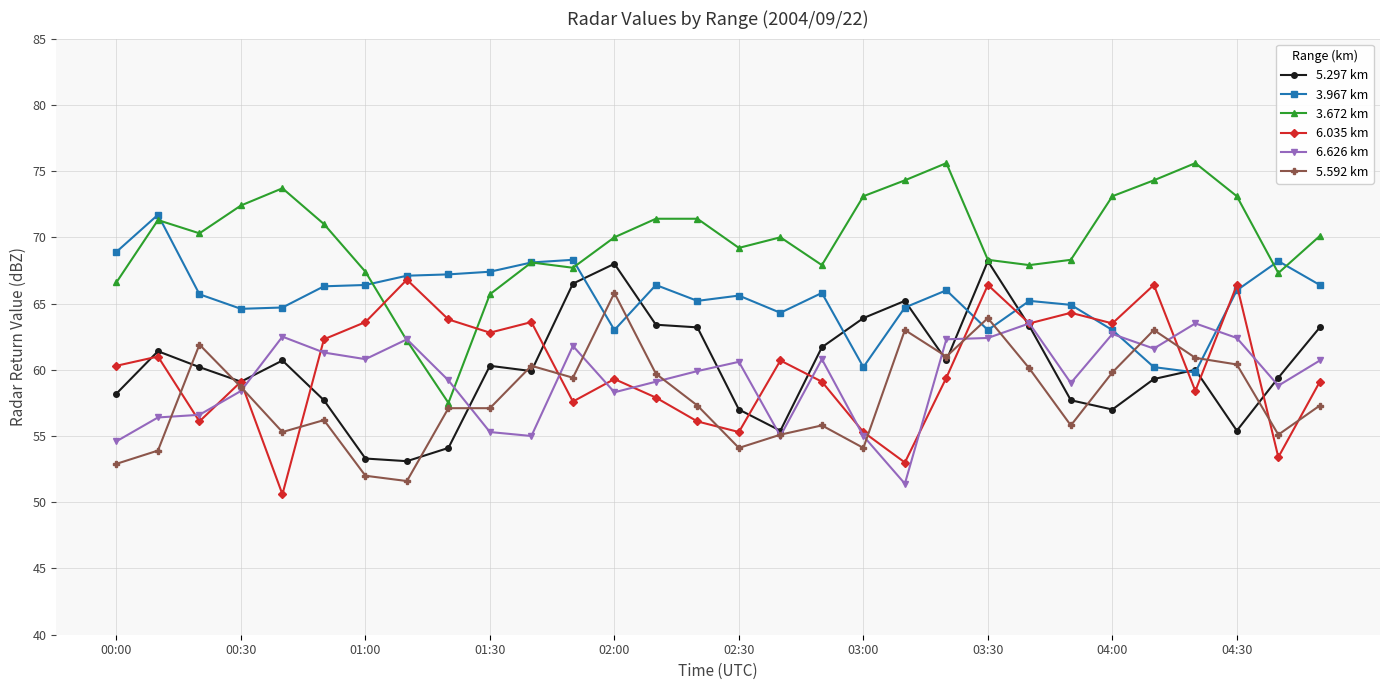

What is the value of the 5.297 km point at the 3rd from the left?

60.2